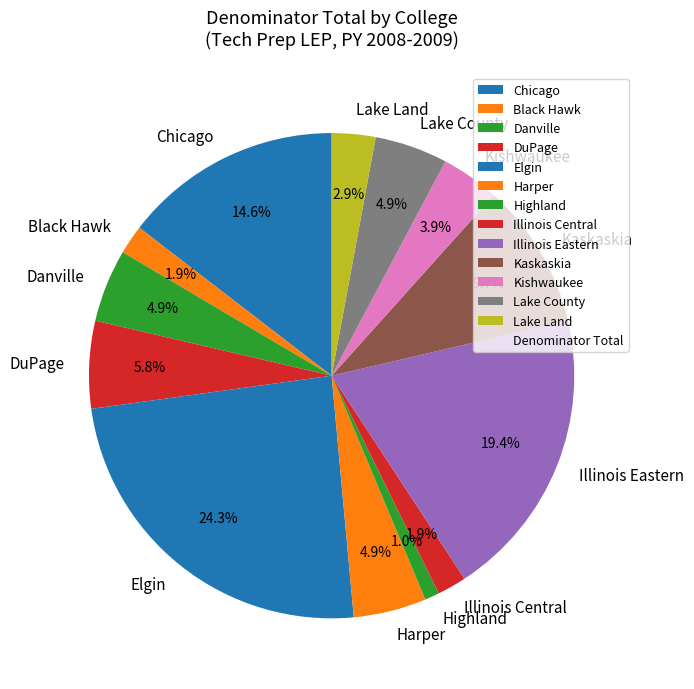

What is the smallest slice in the pie chart?

Highland